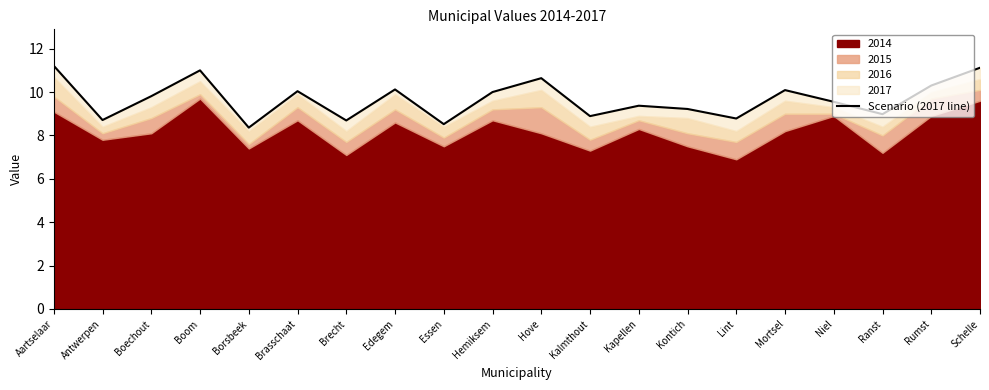

Reading left to right, what are all the values shown in this chart?

11.2	8.7	9.8	11.0	8.4	10.0	8.7	10.1	8.5	10.0	10.6	8.9	9.4	9.2	8.8	10.1	9.6	9.0	10.3	11.1